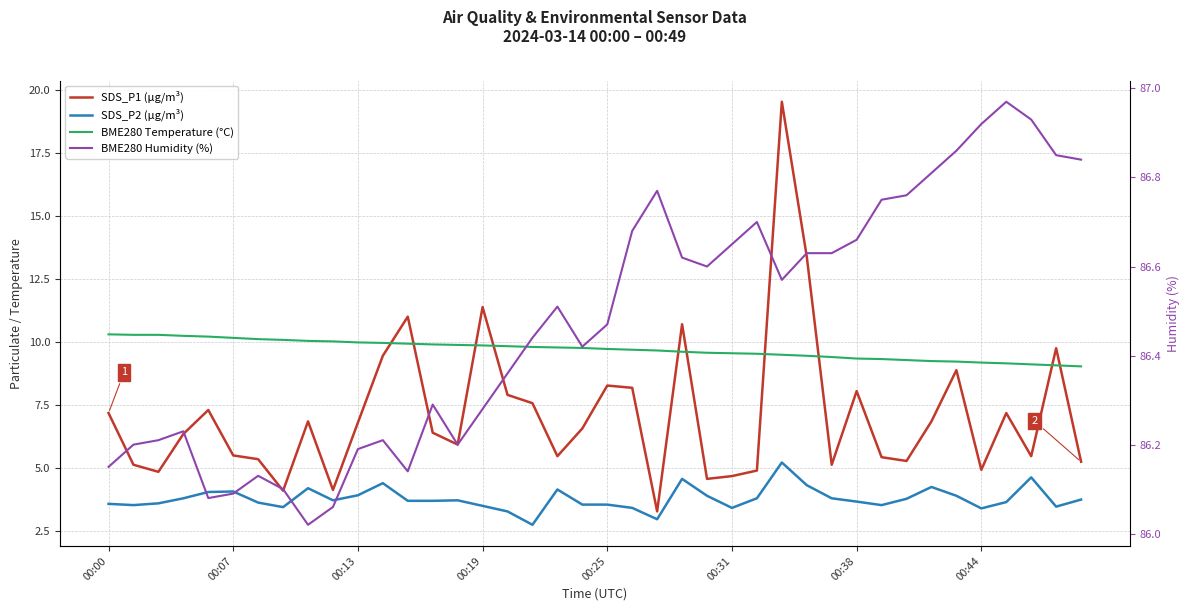

Where is SDS_P1 (µg/m³) nearest to the value 11?

12